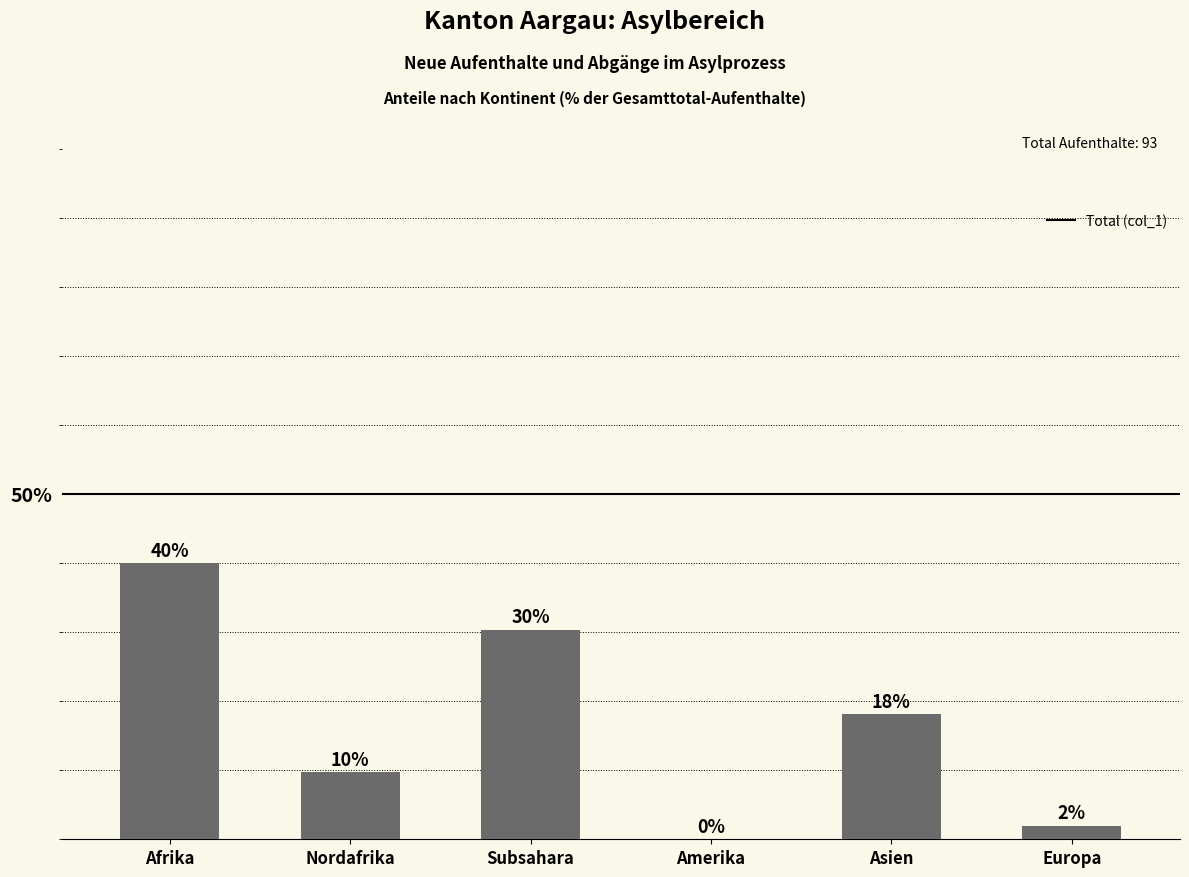

The value at Nordafrika is 9.7. True or false?

True